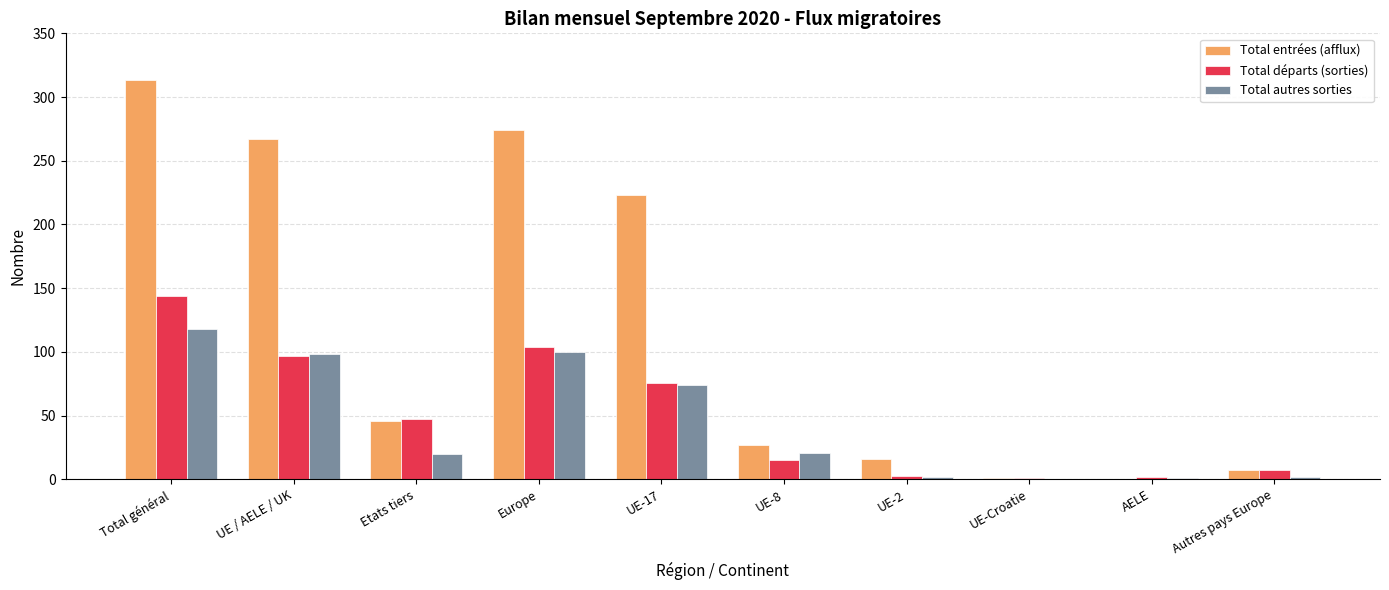

Where is Total entrées (afflux) nearest to the value 156?

UE-17